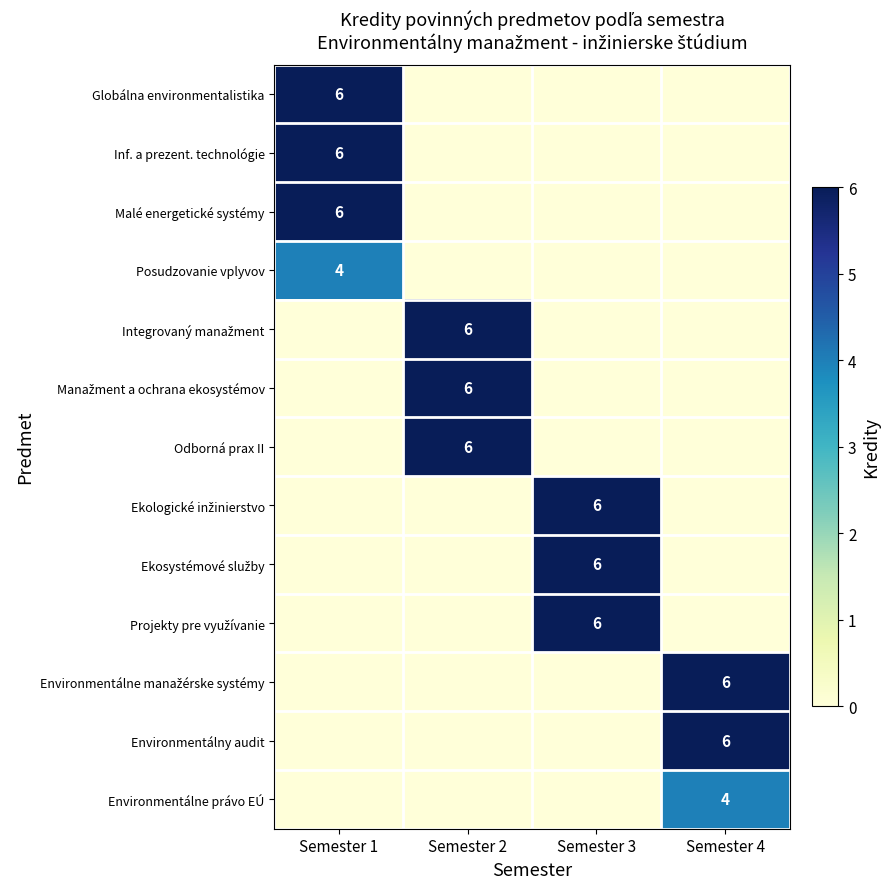

Is it true that Malé energetické systémy equals 6 at Semester 1?

True